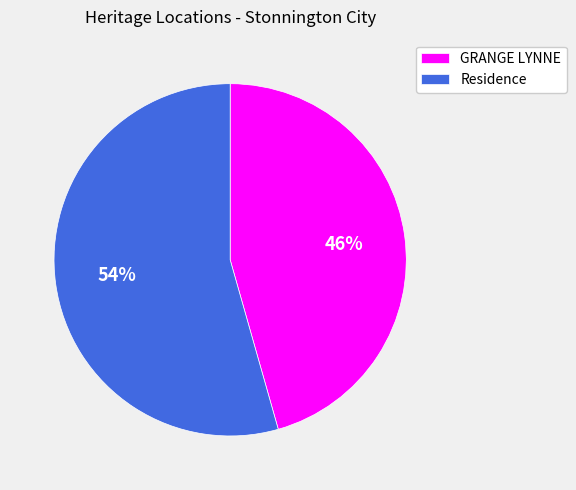

Is it true that GRANGE LYNNE is 37% of the pie?

False